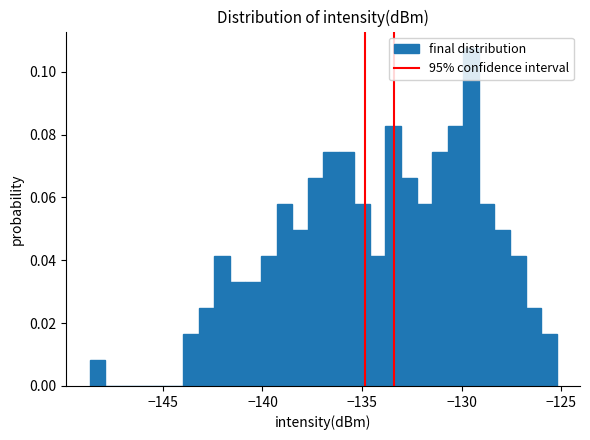

Read against the x-axis, roughly where is the centre of the tallest bar?

-129.5